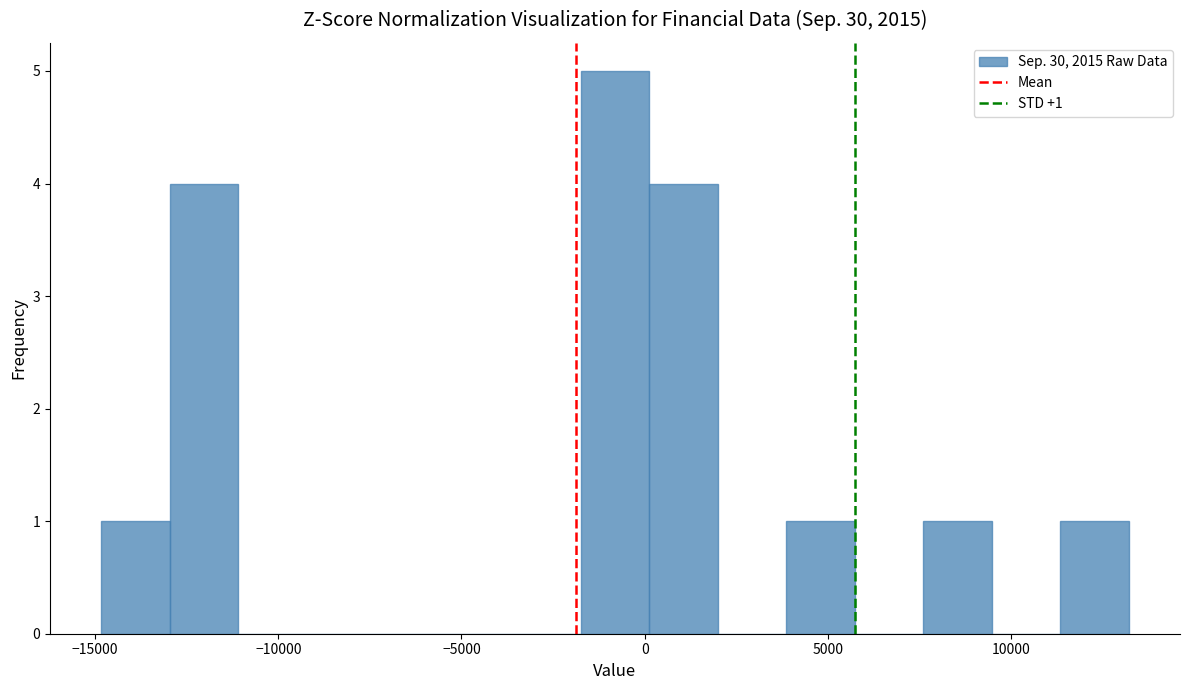

Around what value on the x-axis is the tallest bar? Give the approximate position of its centre, as read against the axis.

-1000